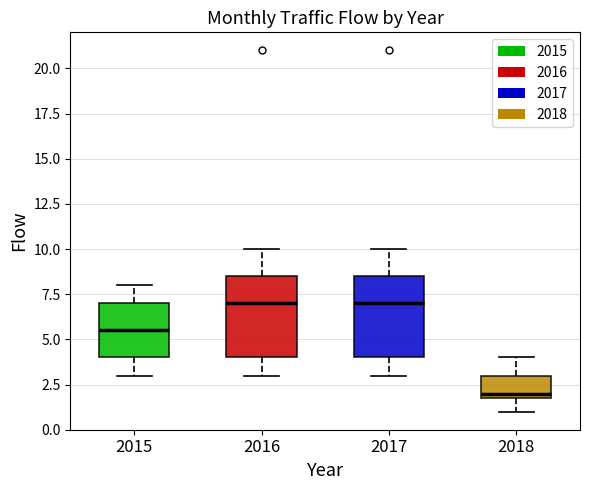

Reading left to right, transcribe this box plot: for each box, give where its median line is, the range the box spans, and where its two whiskers end, as read against the y-axis. The values are not printed on the chart, so give them approximately, as read against the axis.

2015: median 5.5, box 4.0 to 7.0, whiskers 3.0 to 8.0
2016: median 7.0, box 4.0 to 8.5, whiskers 3.0 to 10.0
2017: median 7.0, box 4.0 to 8.5, whiskers 3.0 to 10.0
2018: median 2.0 (just above the box's lower edge), box 2.0 to 3.0, whiskers 1.0 to 4.0